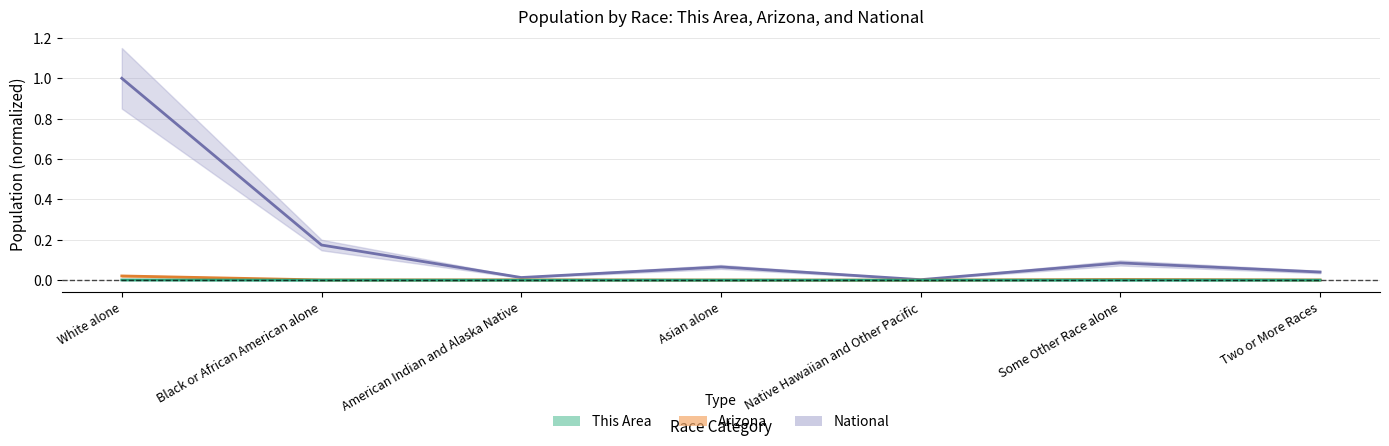

What is the label of the 7th point from the left?

Two or More Races